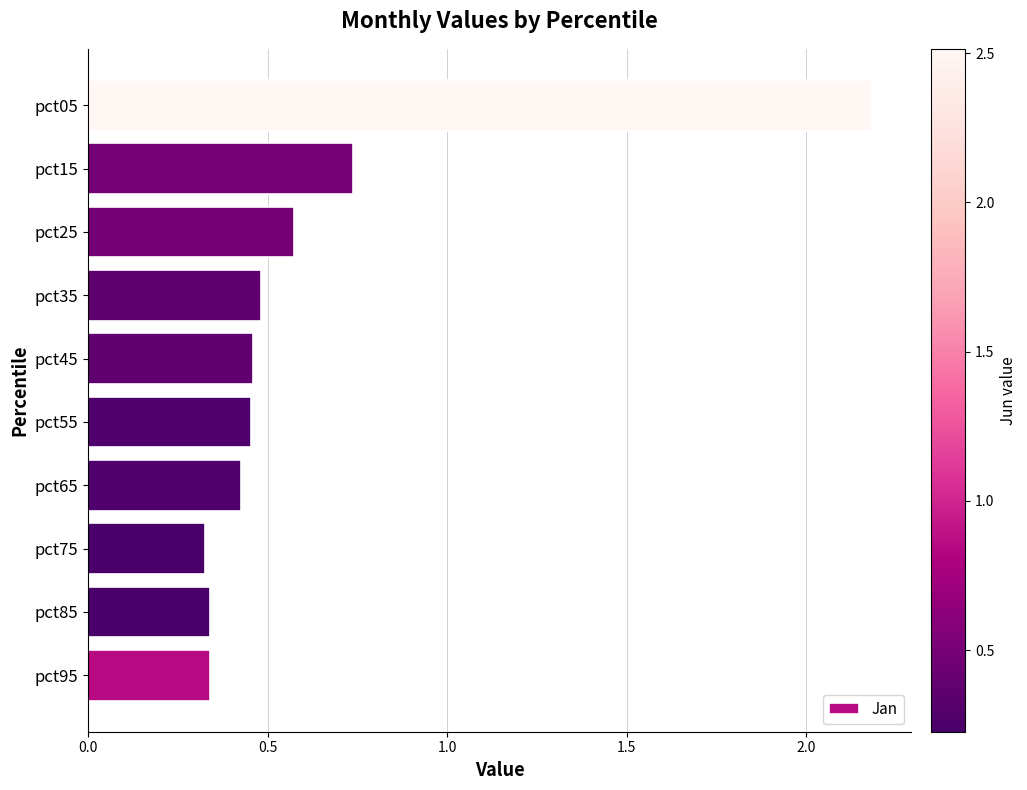

What is the greatest value displayed?

2.2